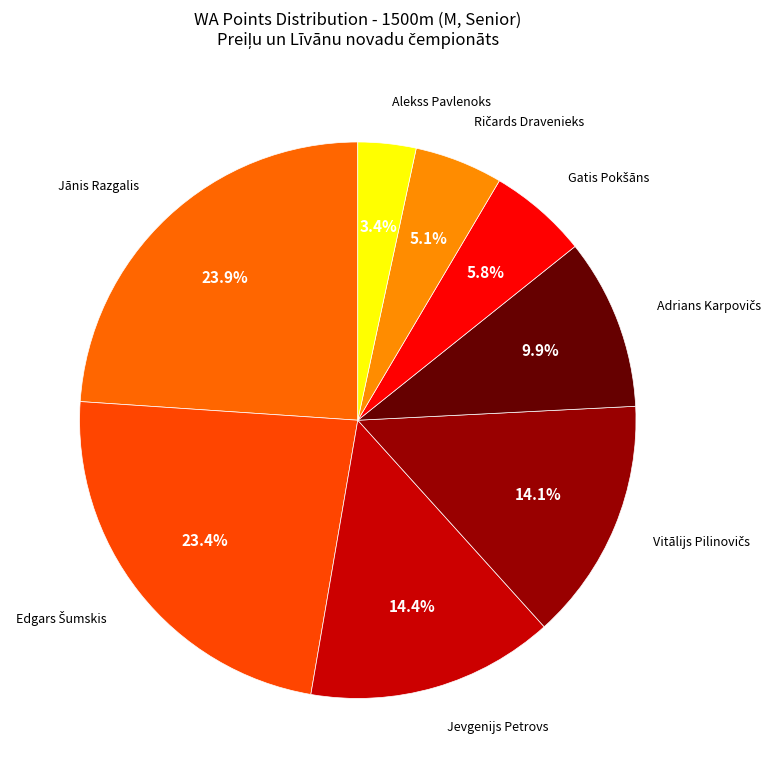

To the nearest percent, what is the average slice percentage?

12%